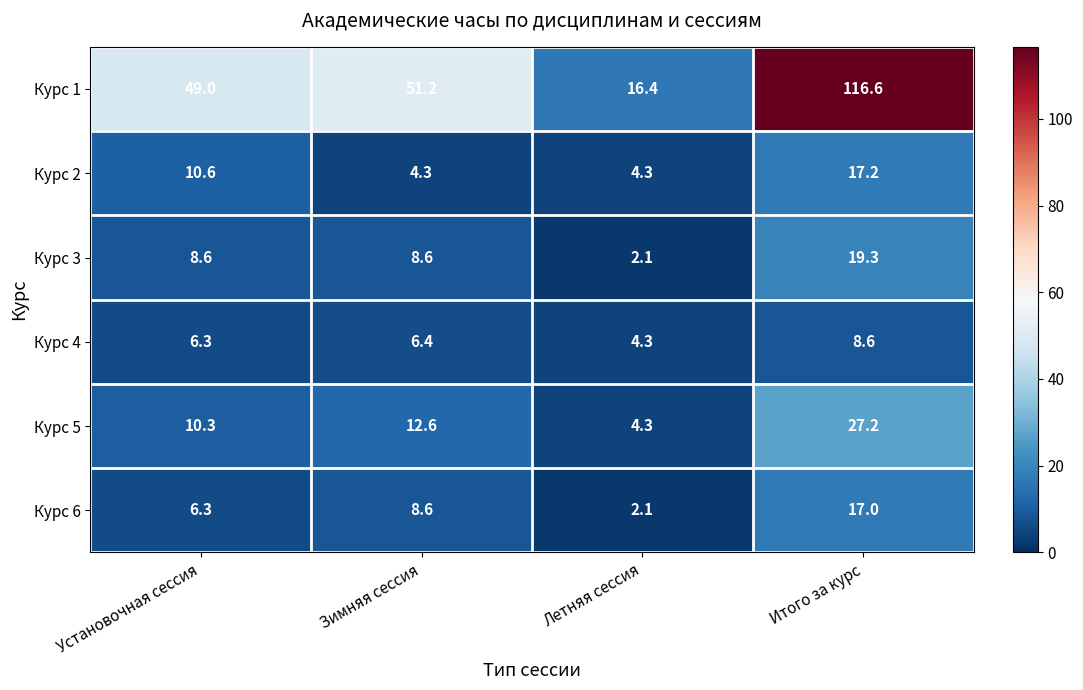

Which series has the widest spread of values?

Курс 1